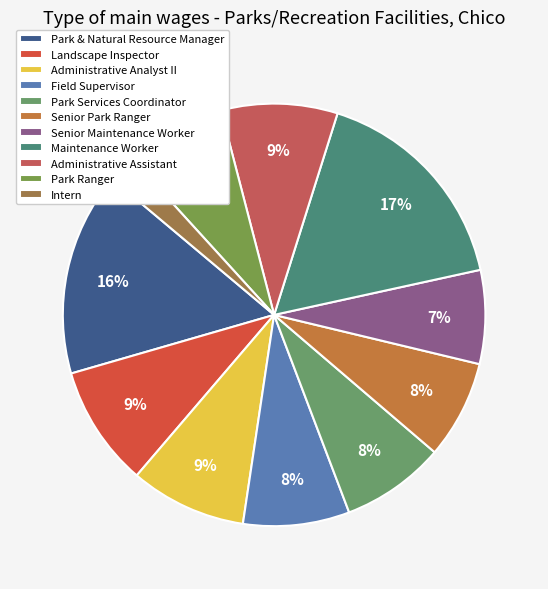

To the nearest percent, what is the difference between the Park Services Coordinator and Administrative Assistant slice percentages?

1%